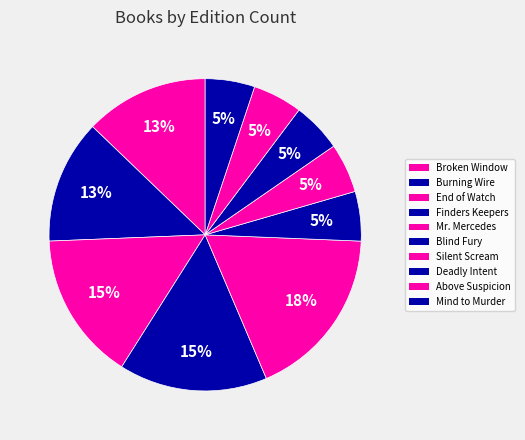

Is there any slice that represents more than half of the pie?

No